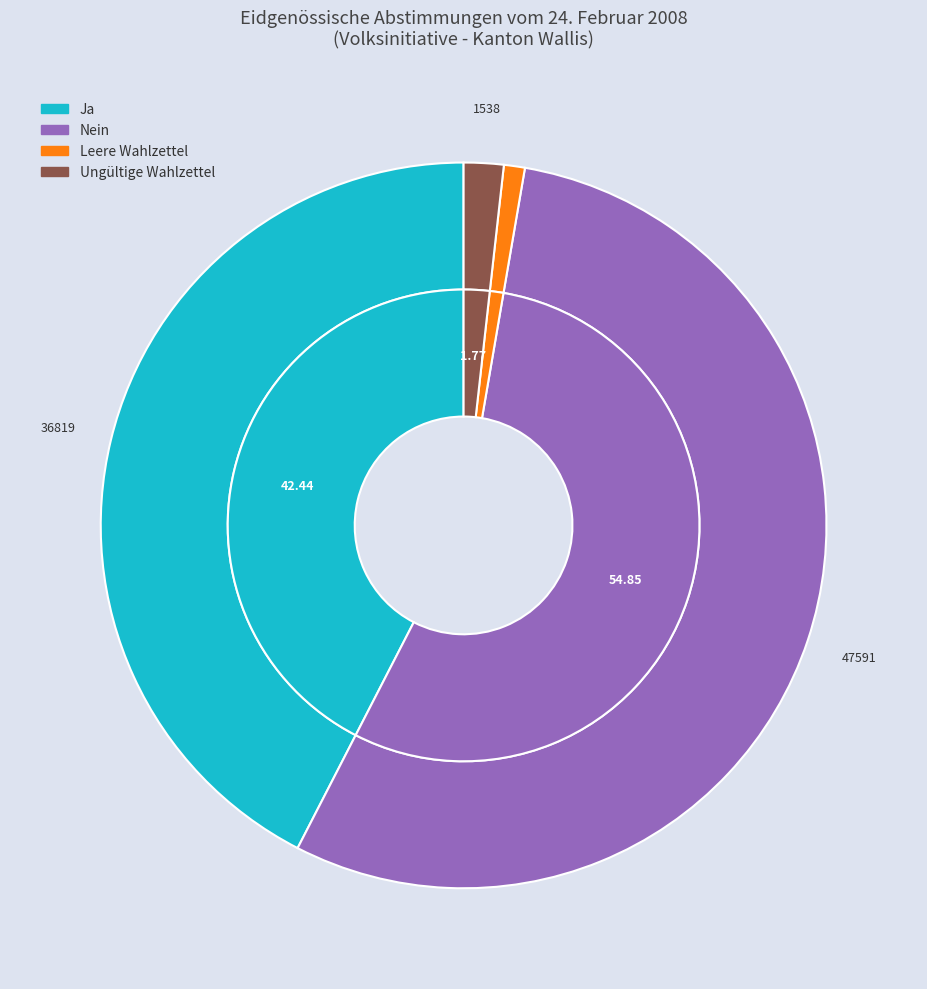

To the nearest percent, what portion does Ungültige Wahlzettel represent?

2%